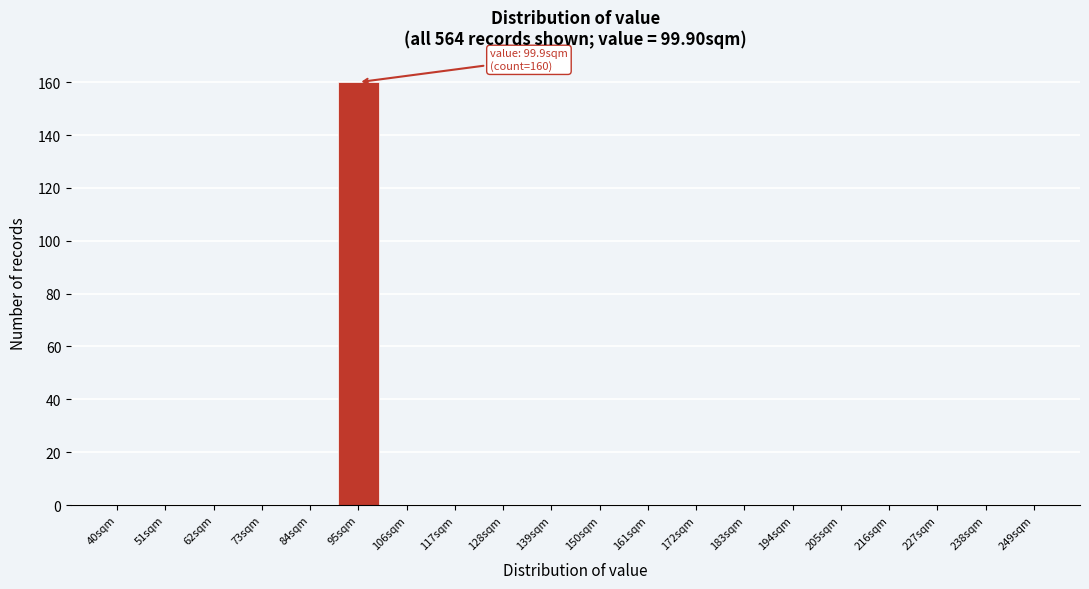

Reading right to left, extract all data points from this chart.

249sqm=0	238sqm=0	227sqm=0	216sqm=0	205sqm=0	194sqm=0	183sqm=0	172sqm=0	161sqm=0	150sqm=0	139sqm=0	128sqm=0	117sqm=0	106sqm=0	95sqm=160	84sqm=0	73sqm=0	62sqm=0	51sqm=0	40sqm=0